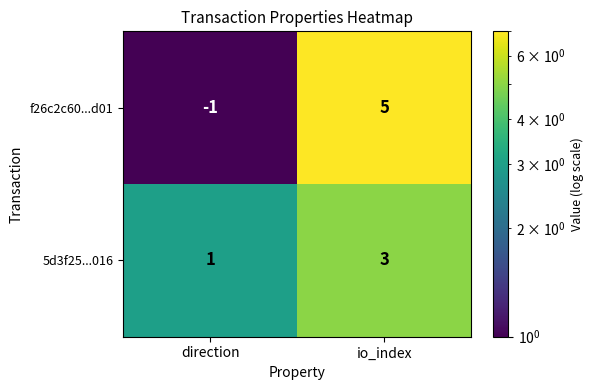

List the series in order of their peak value, lowest first.

5d3f25...016, f26c2c60...d01